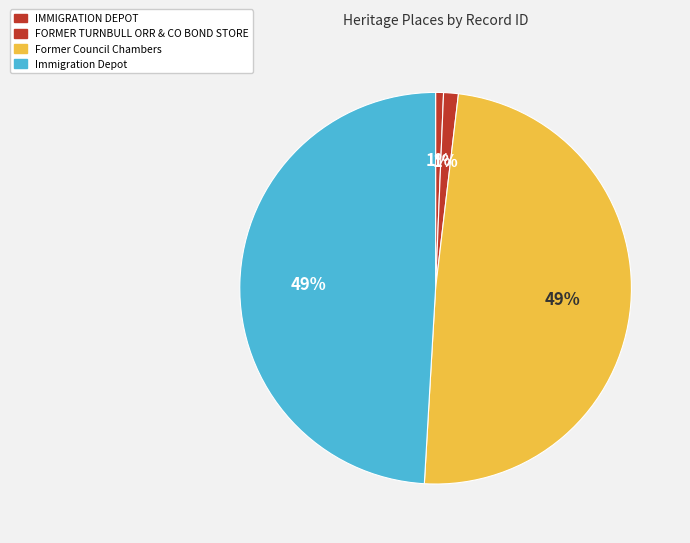

How many slices are in this pie chart?

4